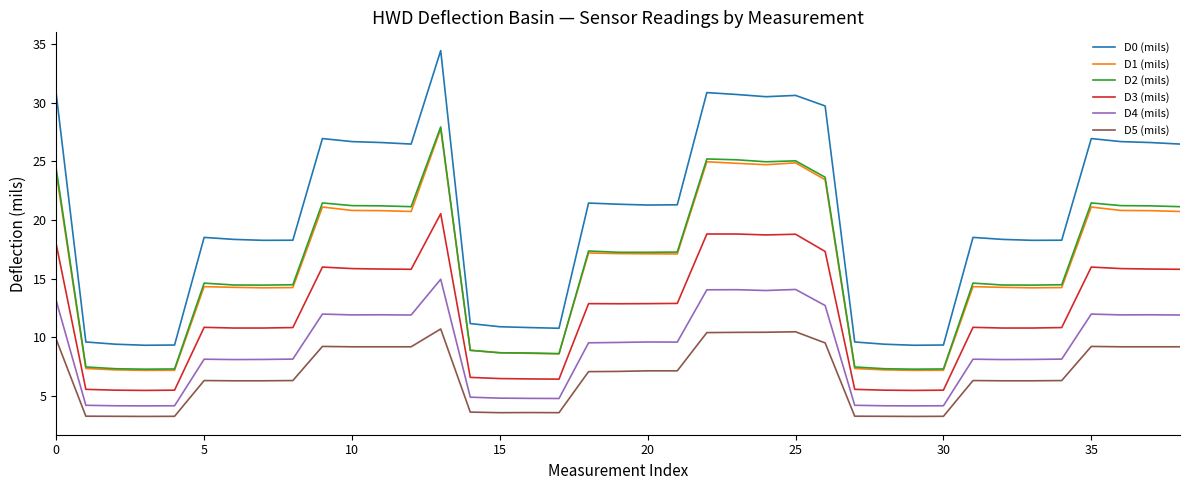

Which series has the largest total across all categories?

D0 (mils)